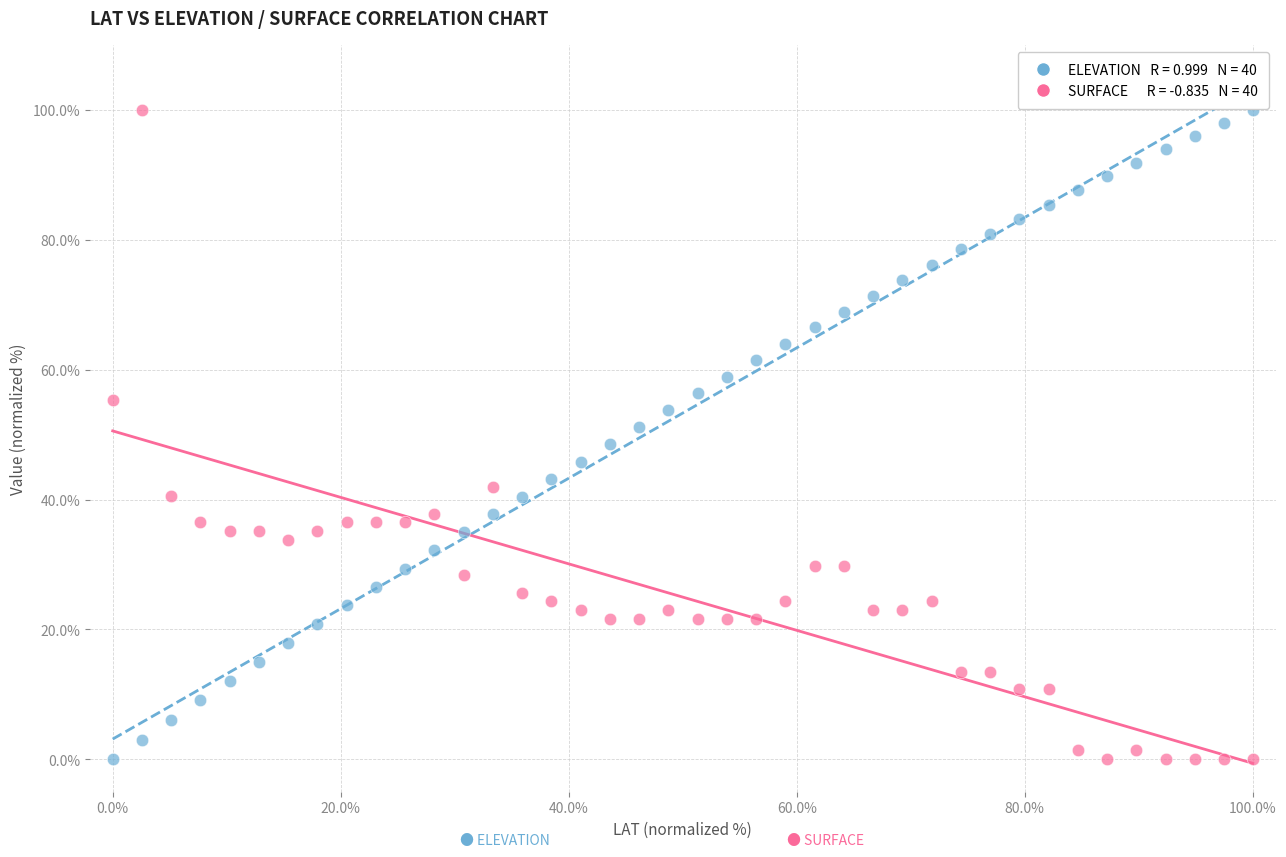

Across all data points, what is the range of Y values (max minus min)?

100.0